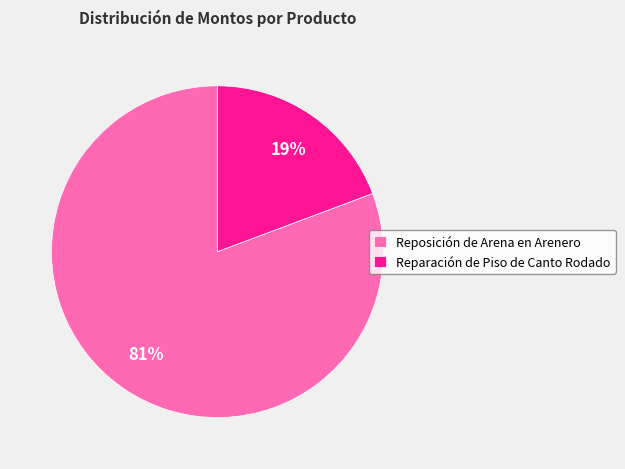

What is the smallest slice in the pie chart?

Reparación de Piso de Canto Rodado